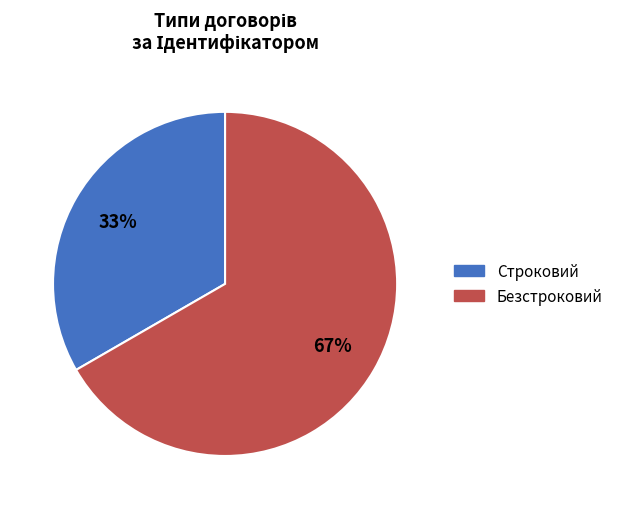

To the nearest percent, what percentage of the pie is Строковий?

33%